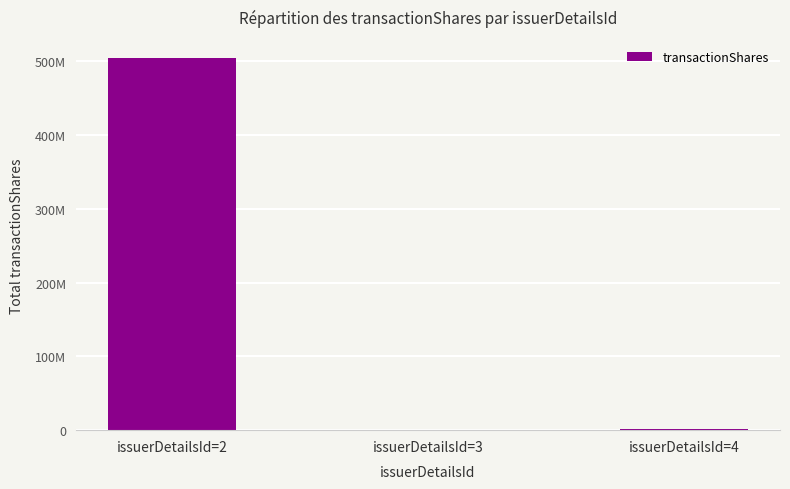

Reading left to right, transcribe all the data shown in this chart.

issuerDetailsId=2=503776241	issuerDetailsId=3=217200	issuerDetailsId=4=2191995